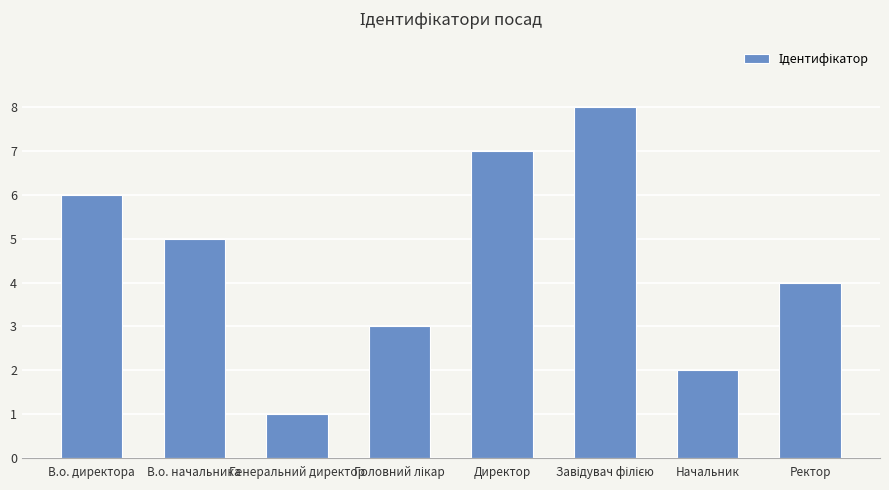

What is the sum of all values?

36